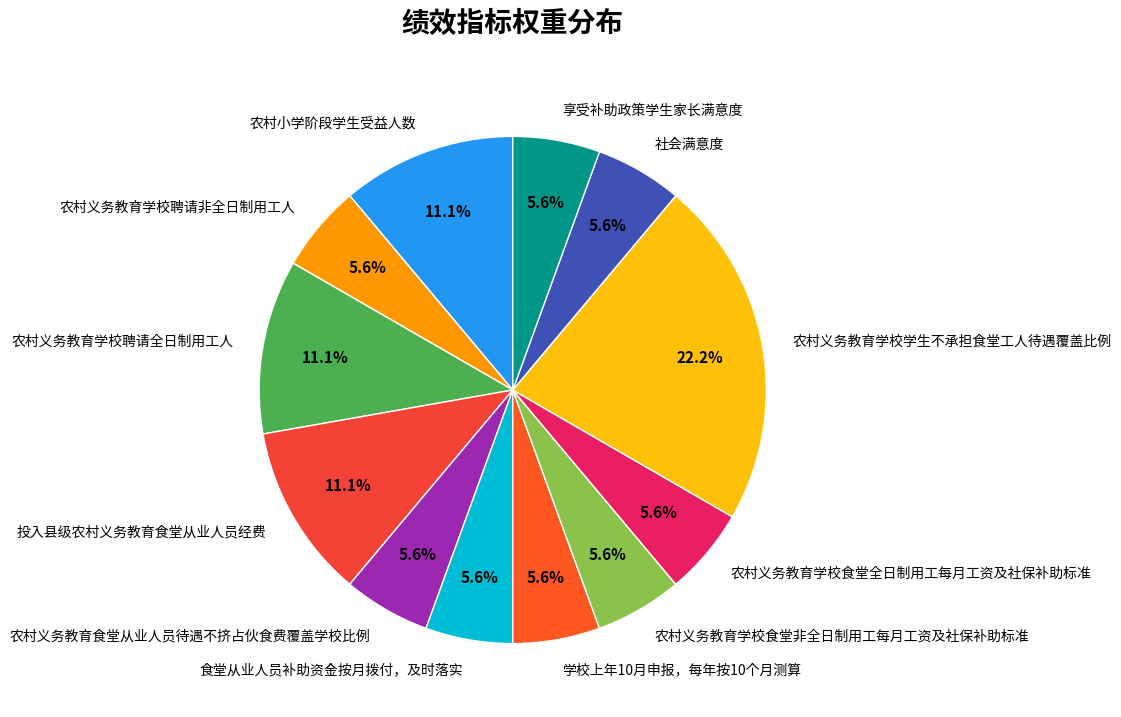

Is the sum of 学校上年10月申报，每年按10个月测算 and 农村义务教育学校聘请全日制用工人 greater than half?

No